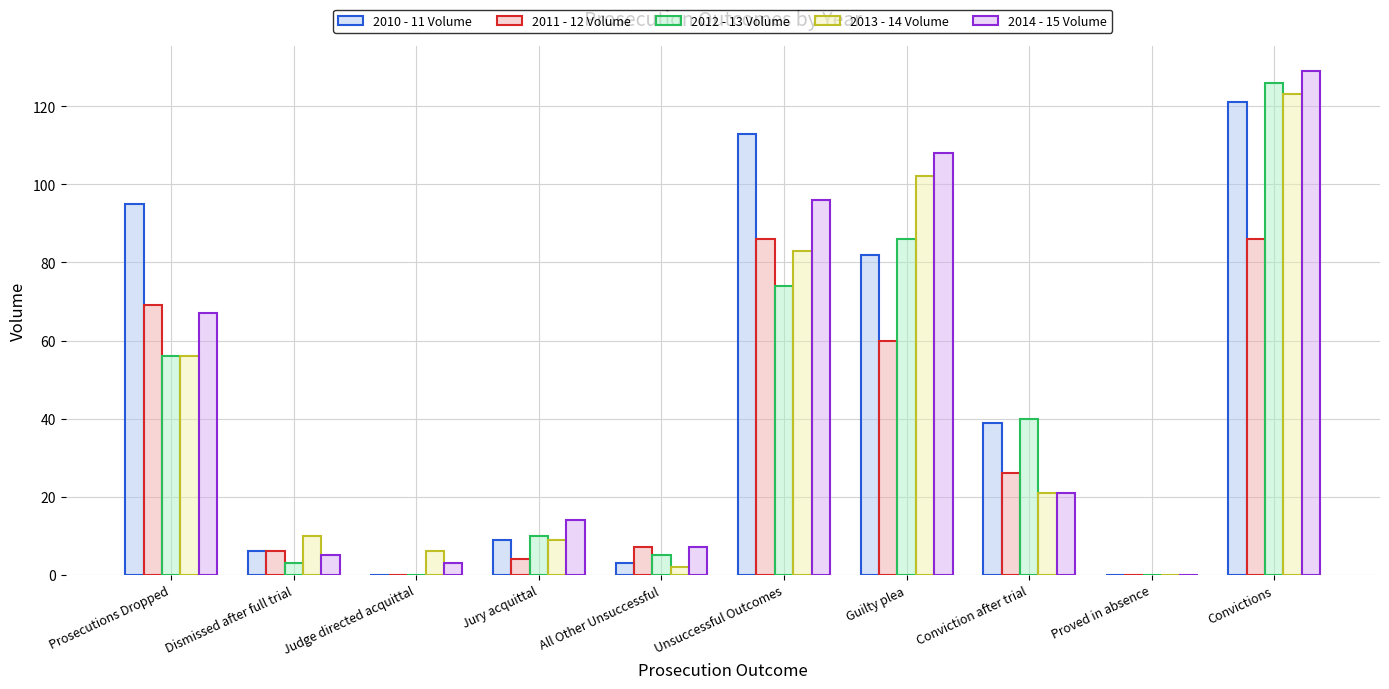

What are all the series names shown in the legend?

2010 - 11 Volume, 2011 - 12 Volume, 2012 - 13 Volume, 2013 - 14 Volume, 2014 - 15 Volume